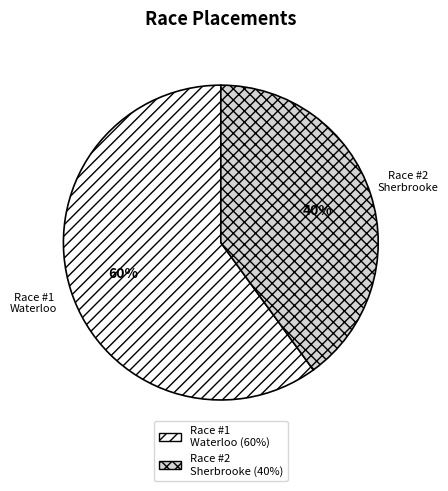

What is the smallest slice in the pie chart?

Race #2 Sherbrooke